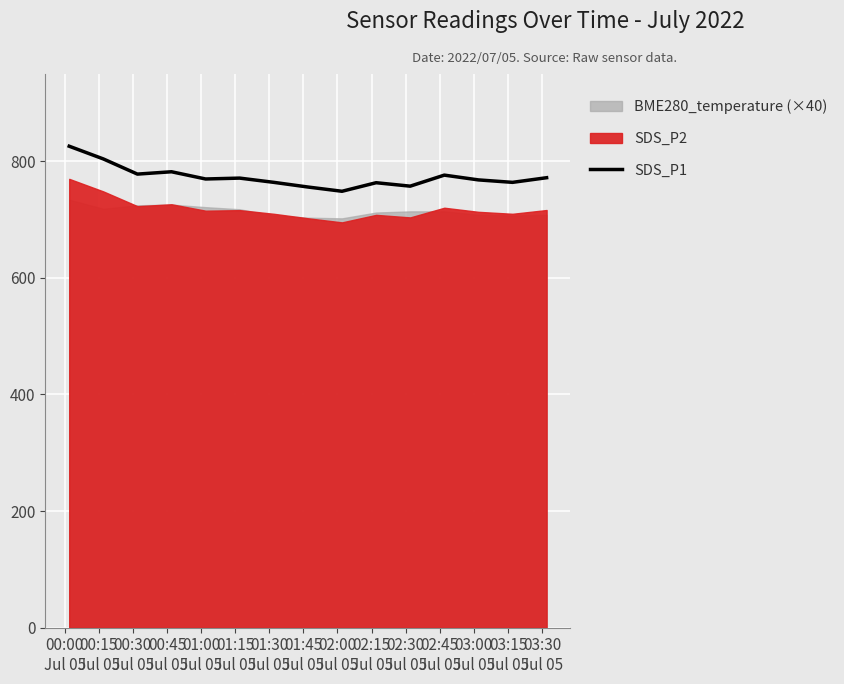

What is the lowest value of the SDS_P1 series?

748.5